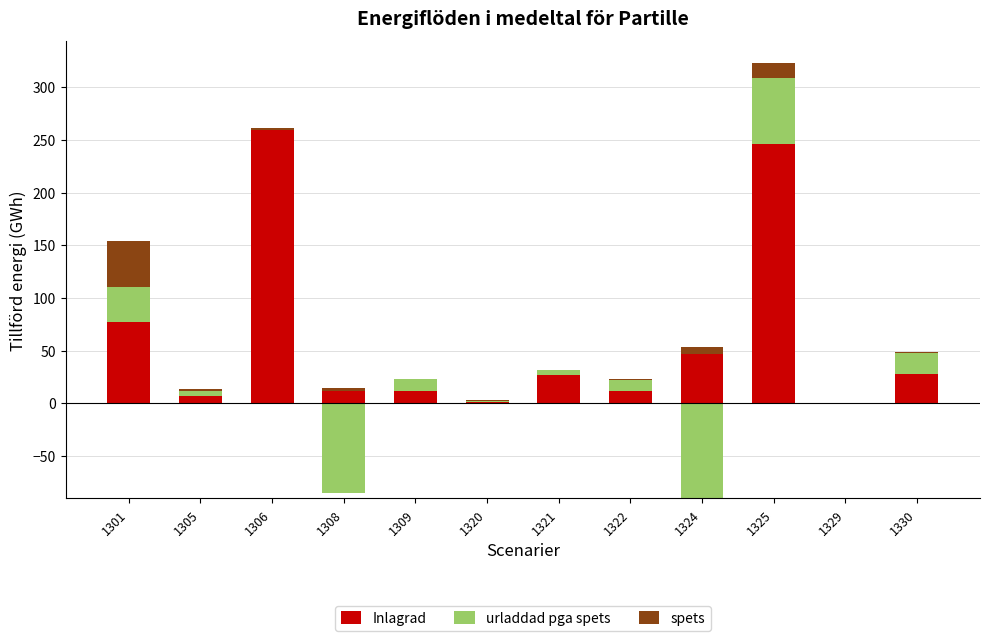

The urladdad pga spets series shows 4.0 at 1322. True or false?

False